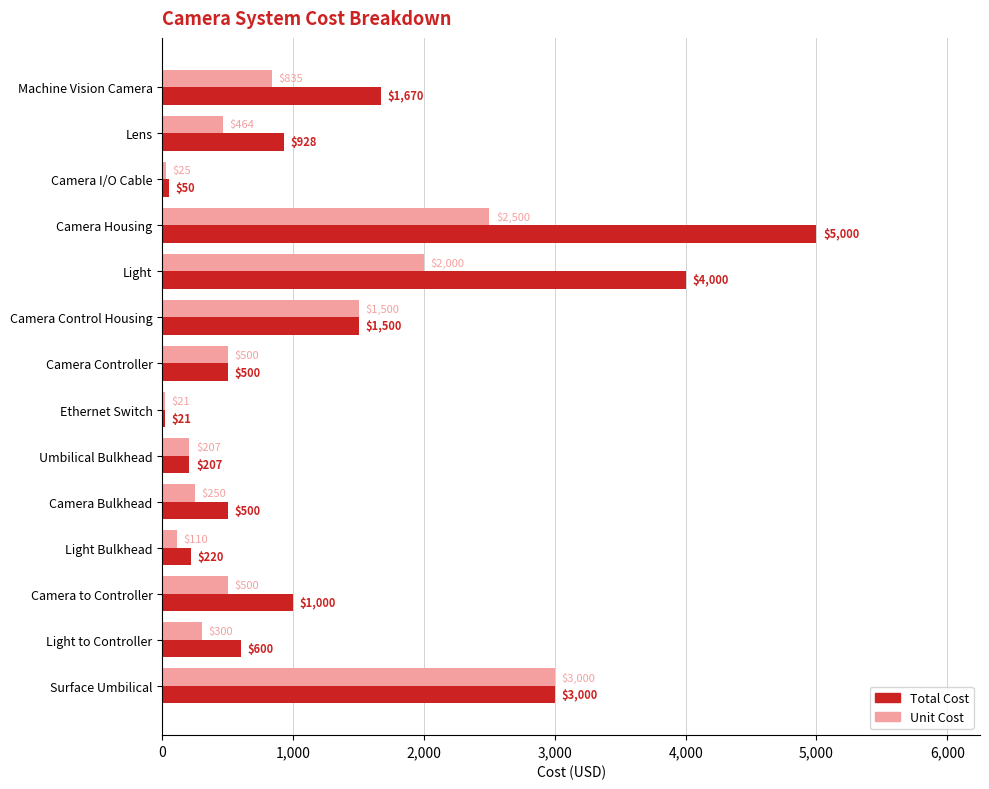

The Total Cost series shows 928 at Lens. True or false?

True